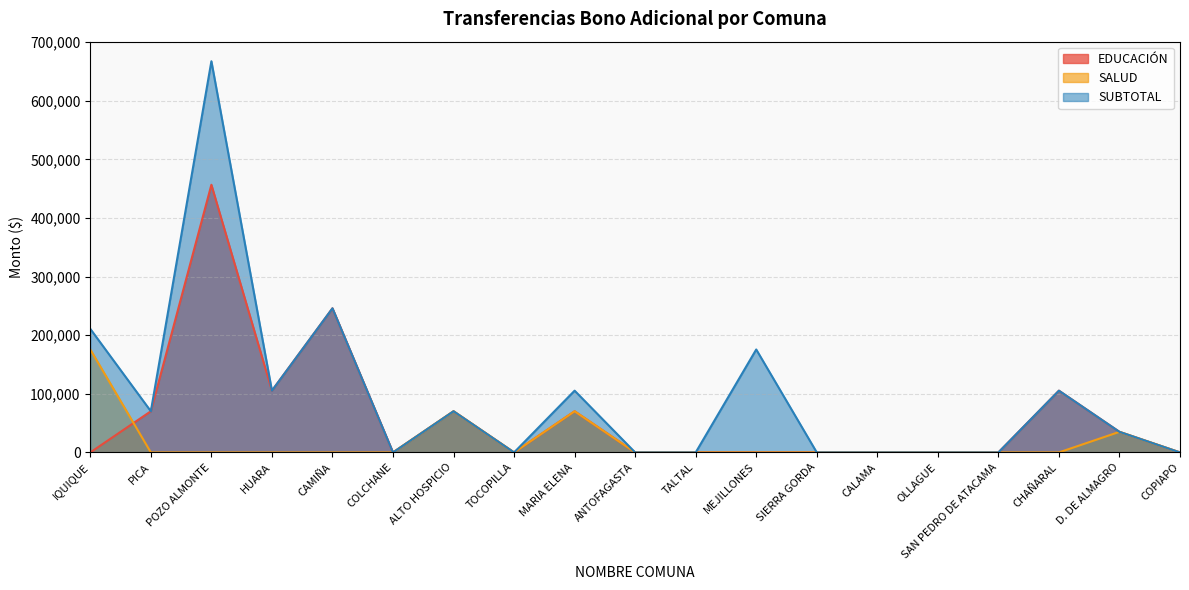

True or false: SALUD has more than 1 points higher than both neighbors.

True